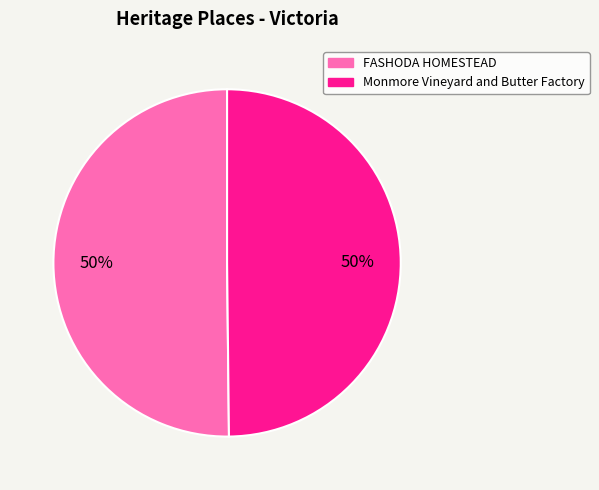

What is the ratio of the value at Monmore Vineyard and Butter Factory to the value at FASHODA HOMESTEAD?

1.0